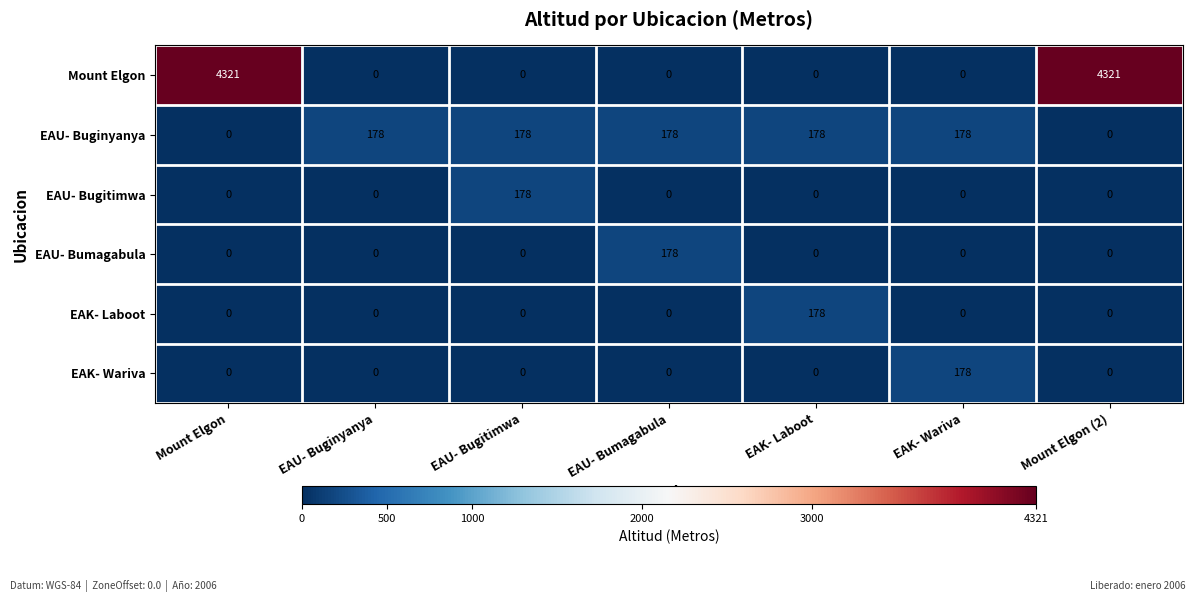

True or false: Mount Elgon has a value of 2194 at EAU- Bugitimwa.

False